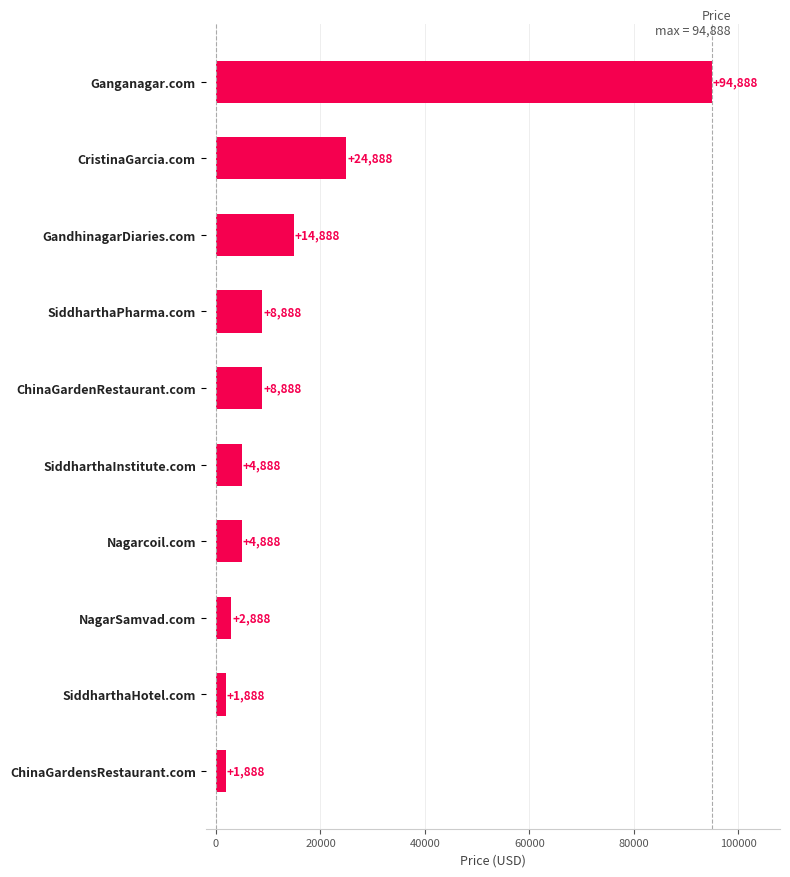

Reading top to bottom, what are all the values shown in this chart?

Ganganagar.com=94888	CristinaGarcia.com=24888	GandhinagarDiaries.com=14888	SiddharthaPharma.com=8888	ChinaGardenRestaurant.com=8888	SiddharthaInstitute.com=4888	Nagarcoil.com=4888	NagarSamvad.com=2888	SiddharthaHotel.com=1888	ChinaGardensRestaurant.com=1888